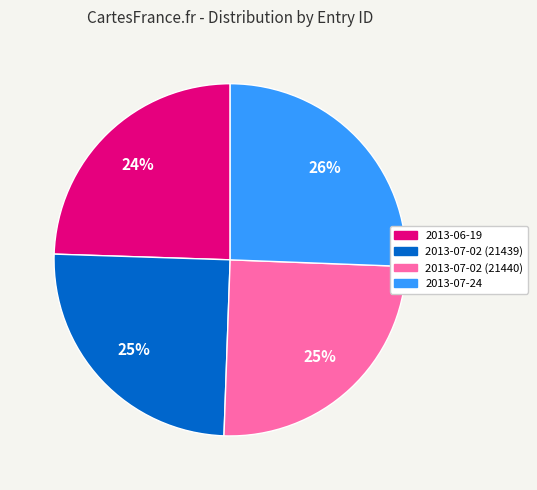

How many segments does this pie chart have?

4